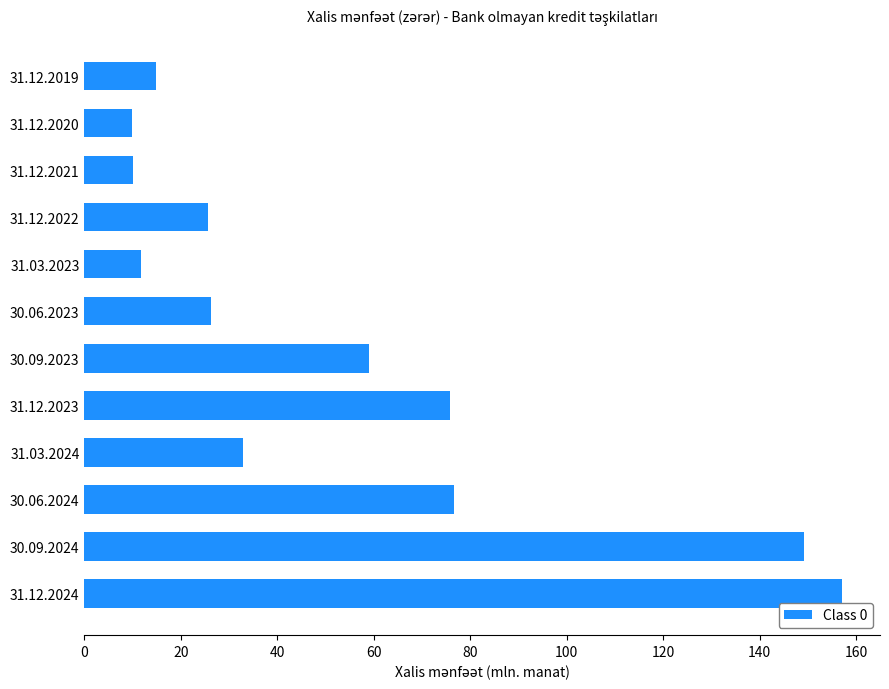

How many data points are less than 32?

6